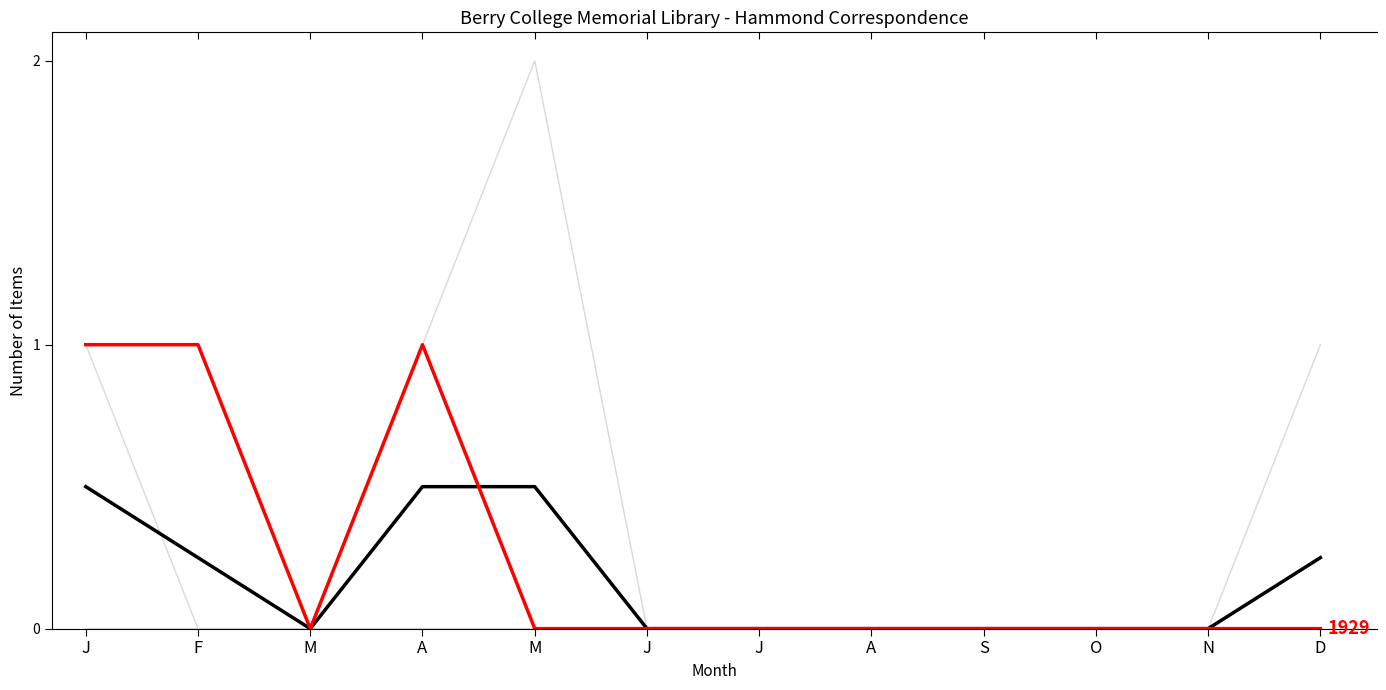

How many interior local valleys (lower than both neighbors) does the data have?

1